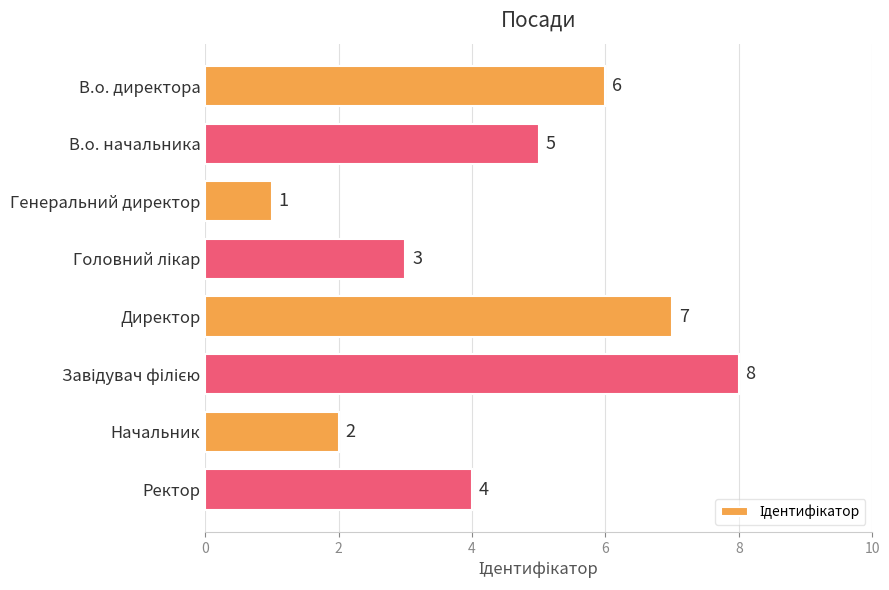

What is the difference between the maximum and second lowest values?

6